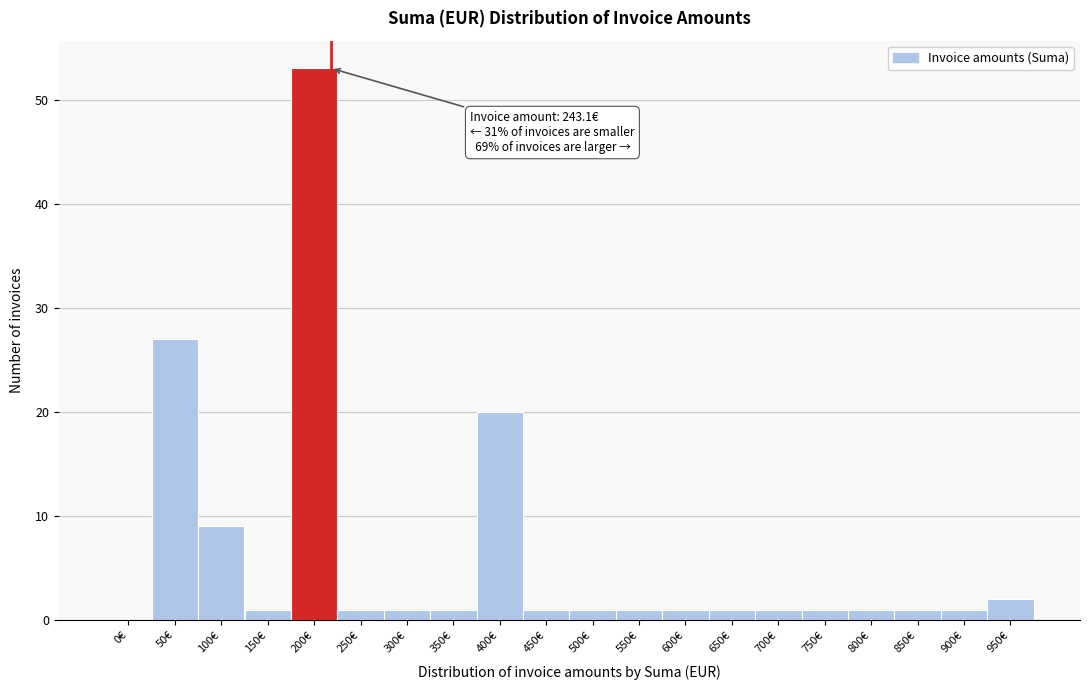

Reading left to right, extract all data points from this chart.

0€=0	50€=27	100€=9	150€=1	200€=53	250€=1	300€=1	350€=1	400€=20	450€=1	500€=1	550€=1	600€=1	650€=1	700€=1	750€=1	800€=1	850€=1	900€=1	950€=2